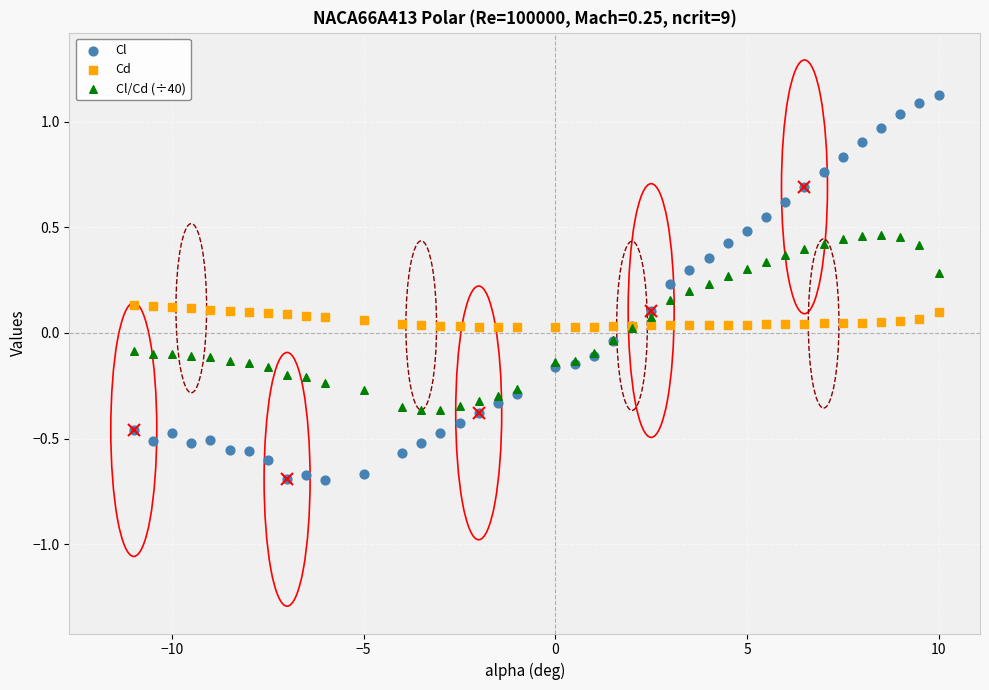

Which series contains the lowest Y value?

Cl